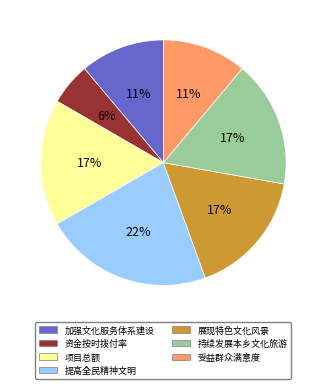

Is there any slice that represents more than half of the pie?

No